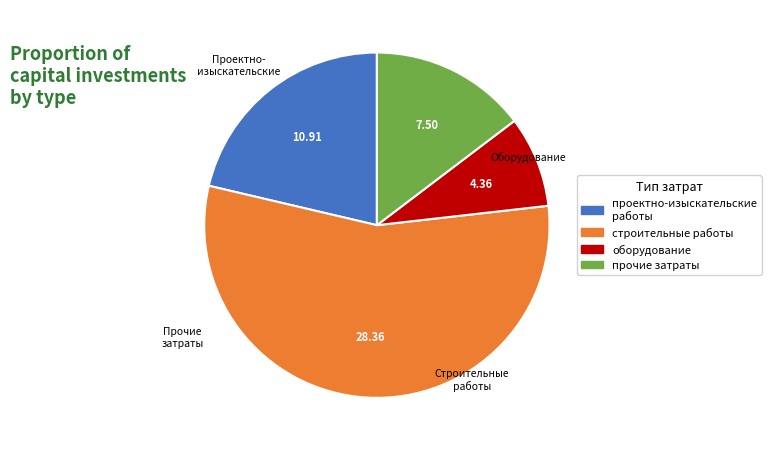

True or false: оборудование accounts for 1% of the total.

False